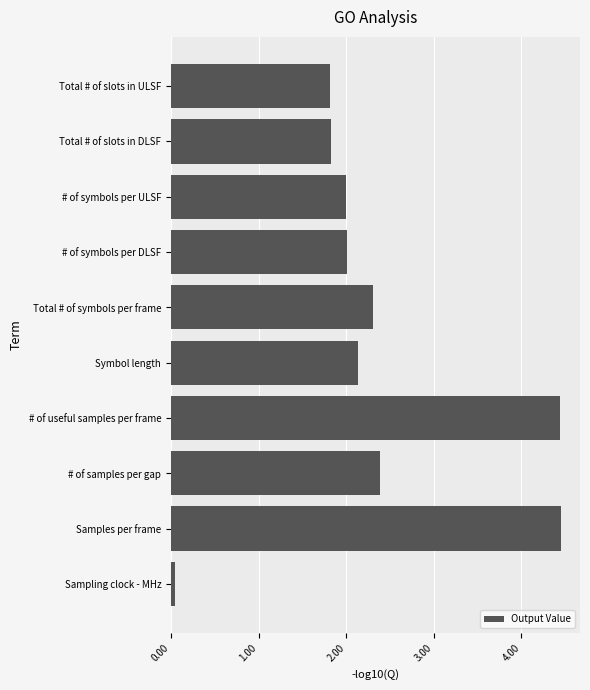

What value does the data have at Total # of symbols per frame?

2.3